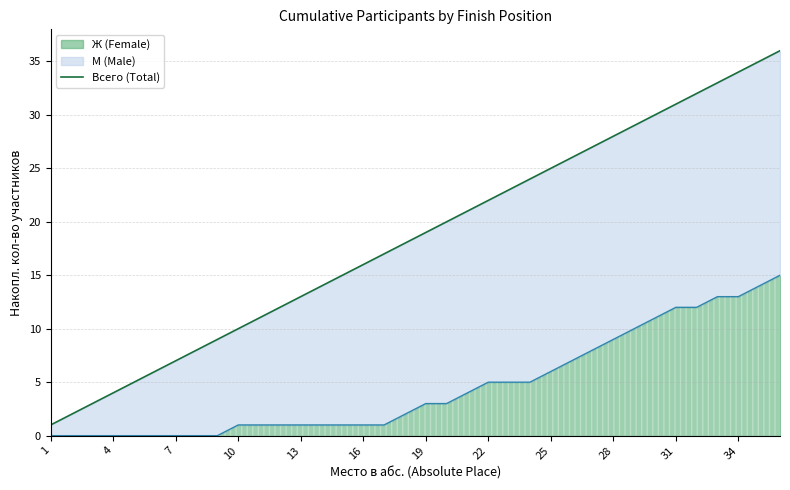

Is it true that Ж (Female) equals 3 at 34?

False